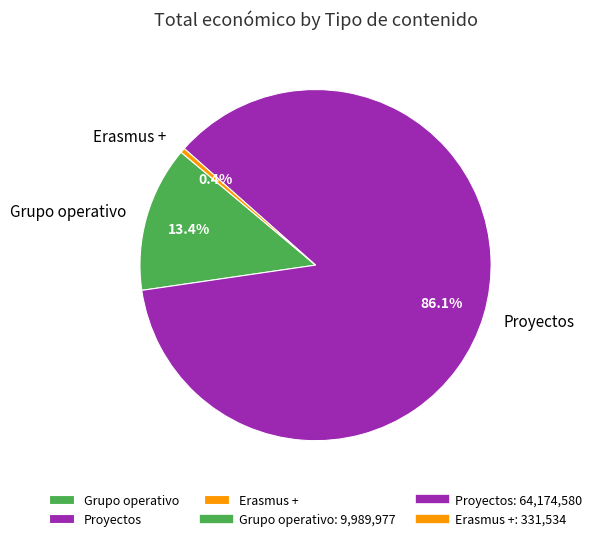

Does any single category account for the majority?

Yes